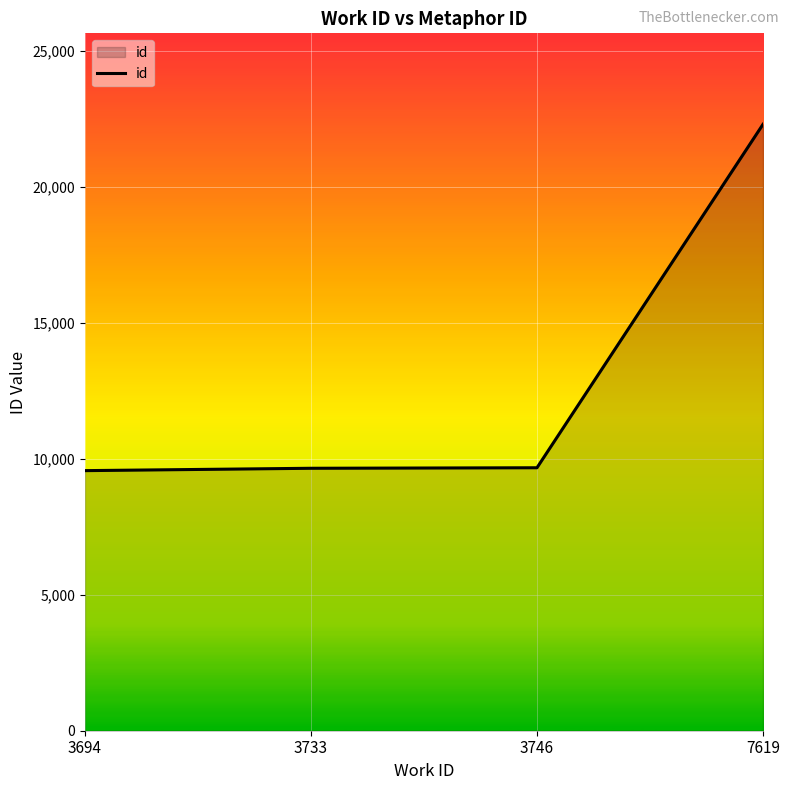

True or false: the data shows 16139 at 3733.

False